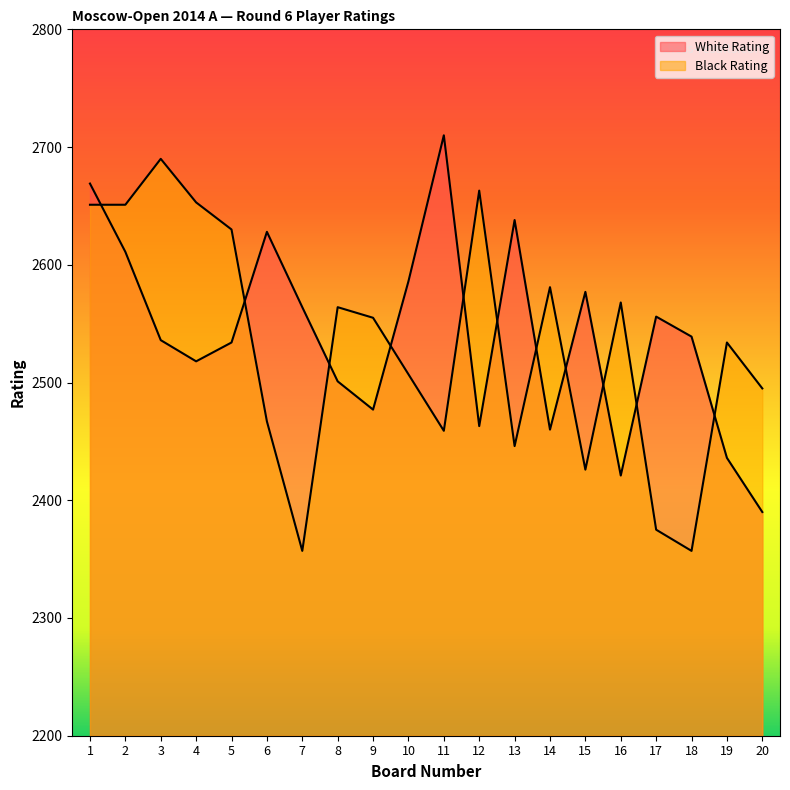

Is it true that Black Rating equals 2495 at 20?

True